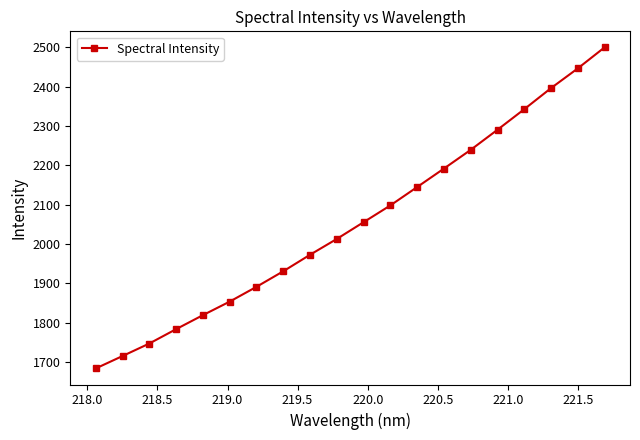

Count the number of data series in this chart.

1